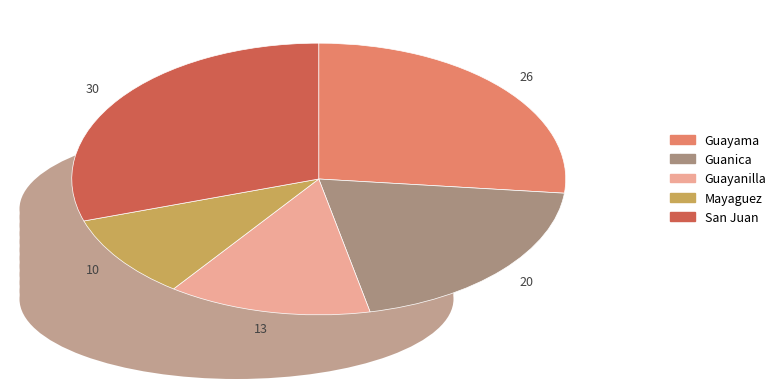

Is it true that Guanica is 33% of the pie?

False